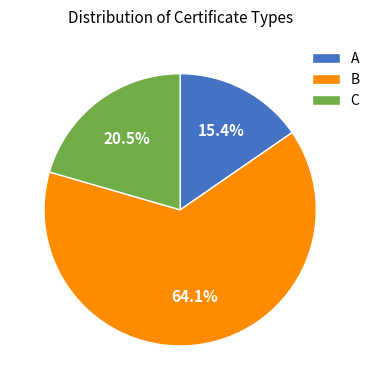

The A slice represents 29% of the pie. True or false?

False